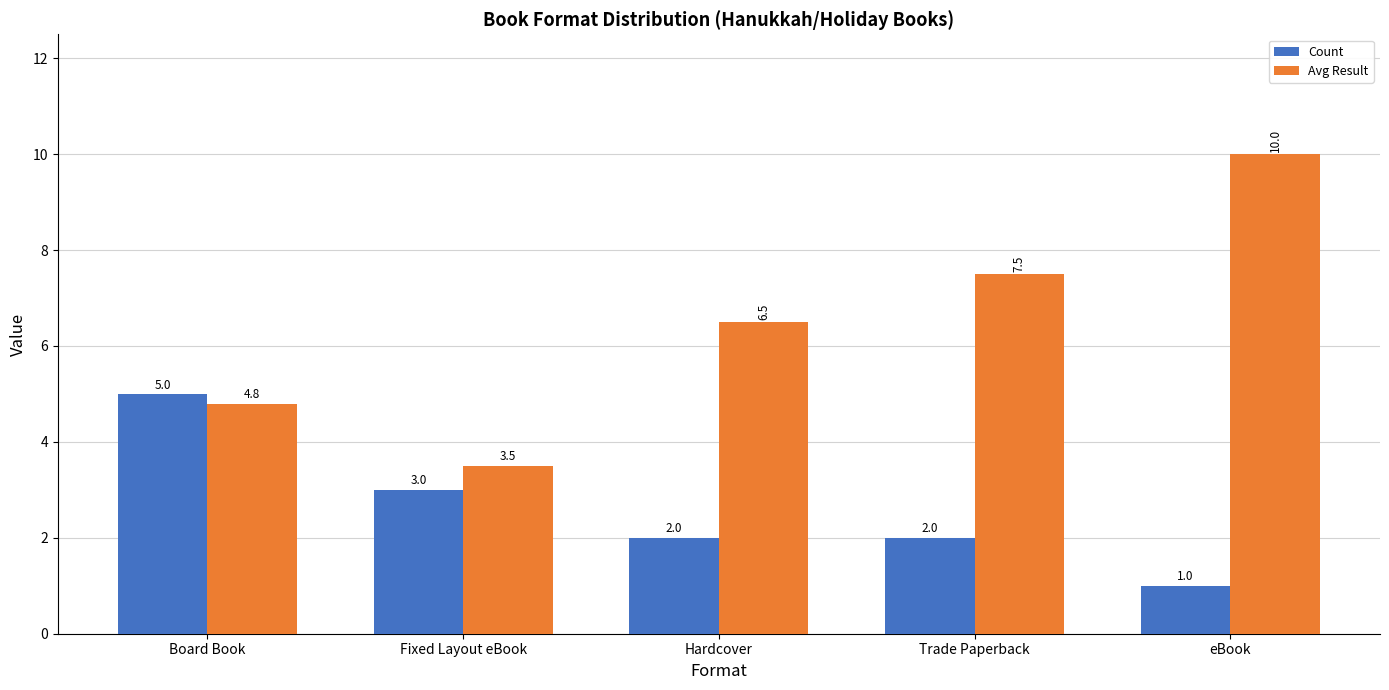

What position from the left is Board Book?

1